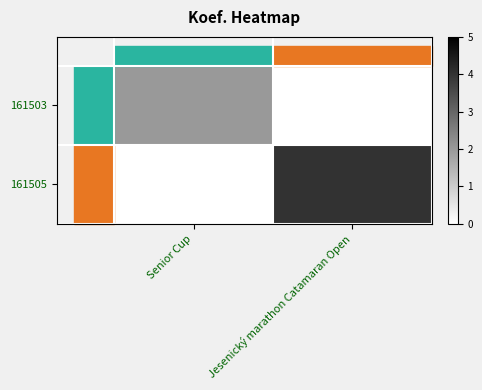

Which series has the largest total across all categories?

161505